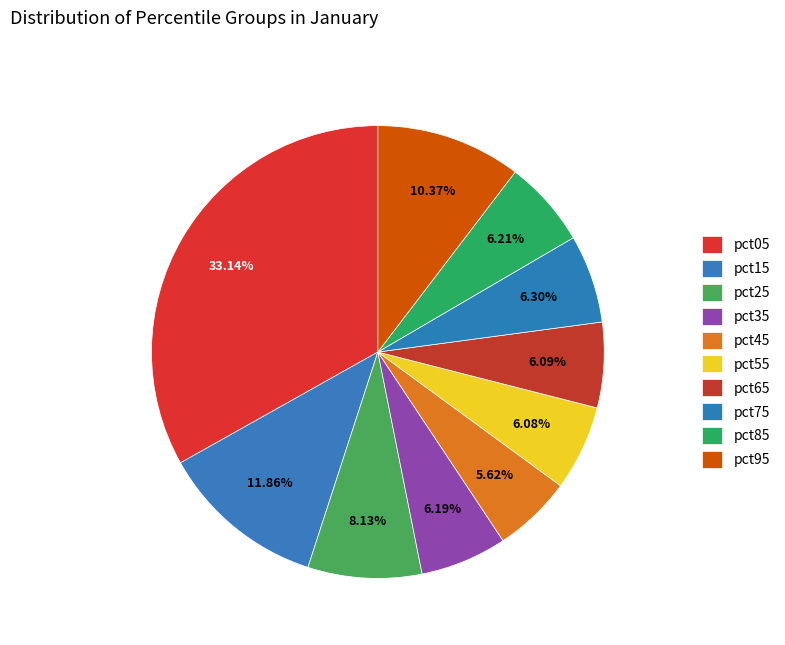

How many segments does this pie chart have?

10